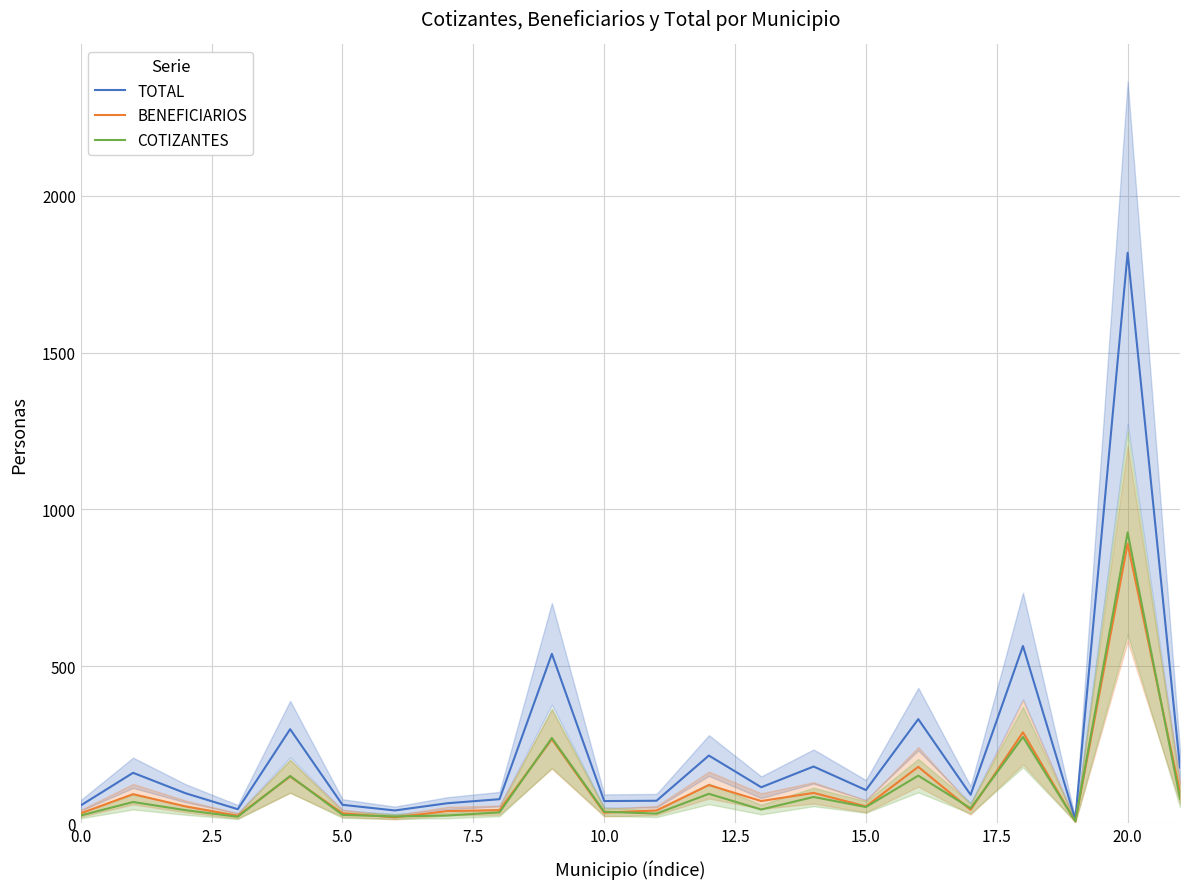

What is the highest value of the COTIZANTES series?

927